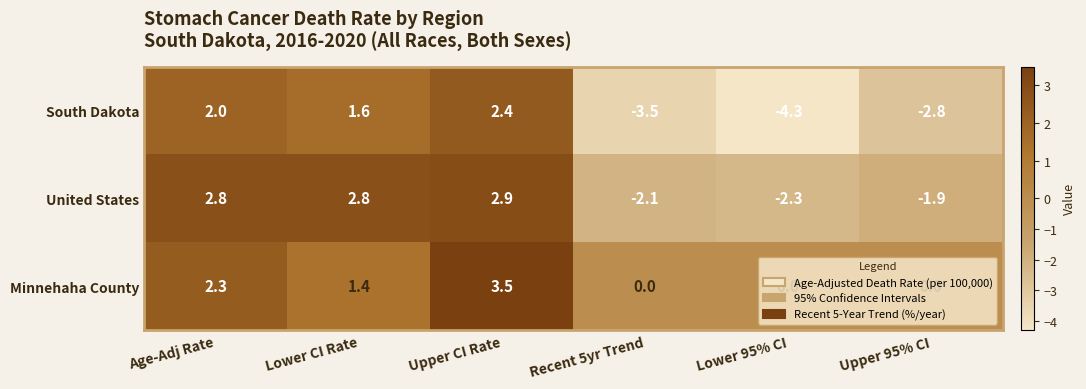

The value of United States at Lower CI Rate is 1.5. True or false?

False